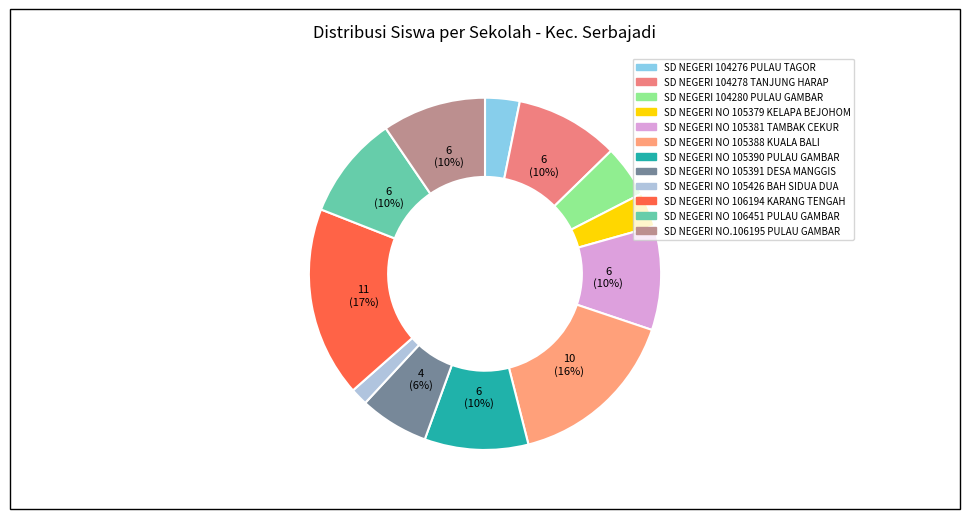

Which slice is the smallest?

SD NEGERI NO 105426 BAH SIDUA DUA